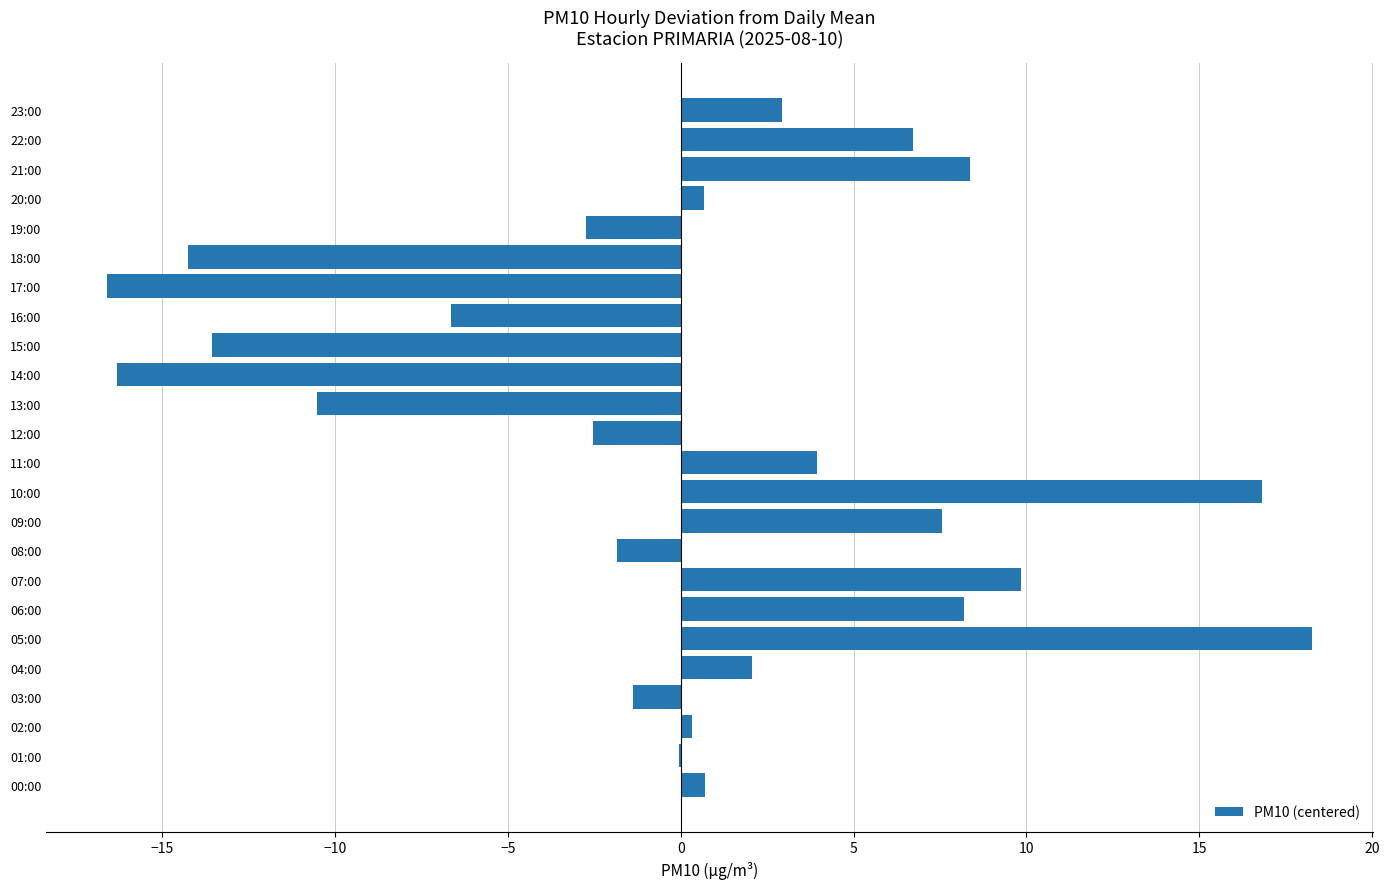

Are the bars horizontal?

Yes